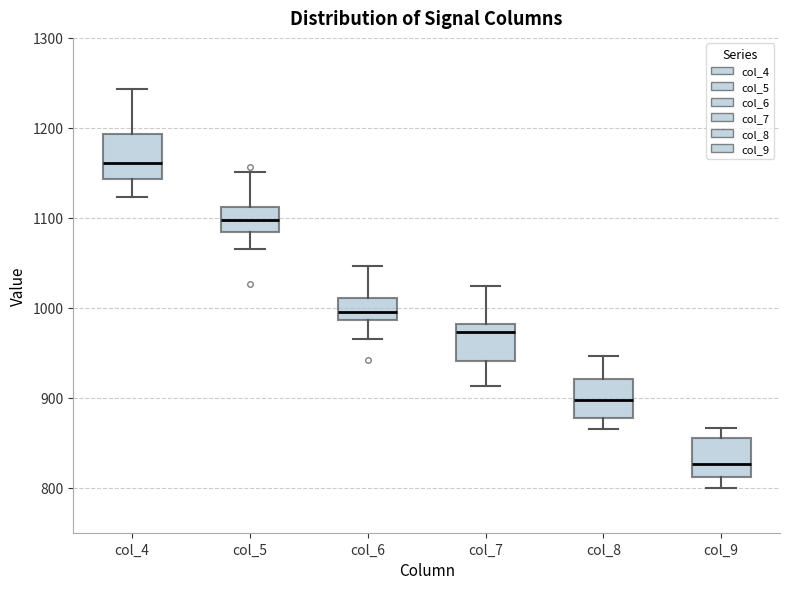

Reading left to right, transcribe this box plot: for each box, give where its median line is, the range the box spans, and where its two whiskers end, as read against the y-axis. The values are not printed on the chart, so give them approximately, as read against the axis.

col_4: median 1160, box 1140 to 1190, whiskers 1120 to 1240
col_5: median 1100, box 1080 to 1110, whiskers 1070 to 1150
col_6: median 1000, box 990 to 1010, whiskers 970 to 1050
col_7: median 970, box 940 to 980, whiskers 910 to 1020
col_8: median 900, box 880 to 920, whiskers 870 to 950
col_9: median 830, box 810 to 860, whiskers 800 to 870